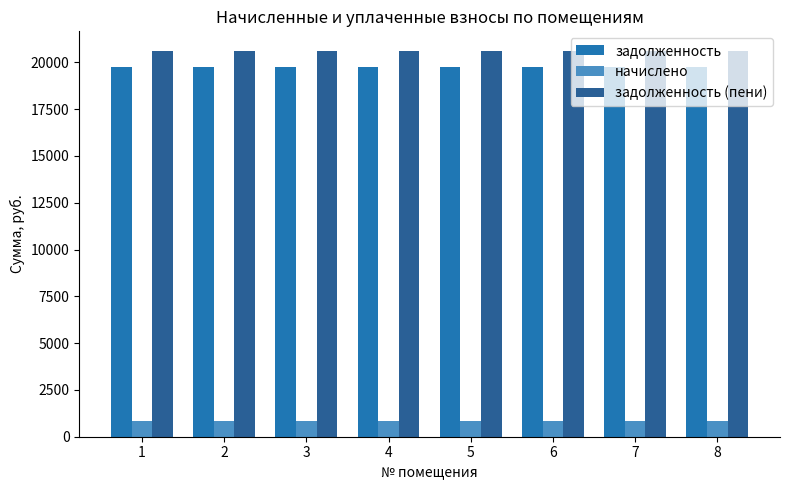

What is the spread (max minus min) of values at 6?

19759.7